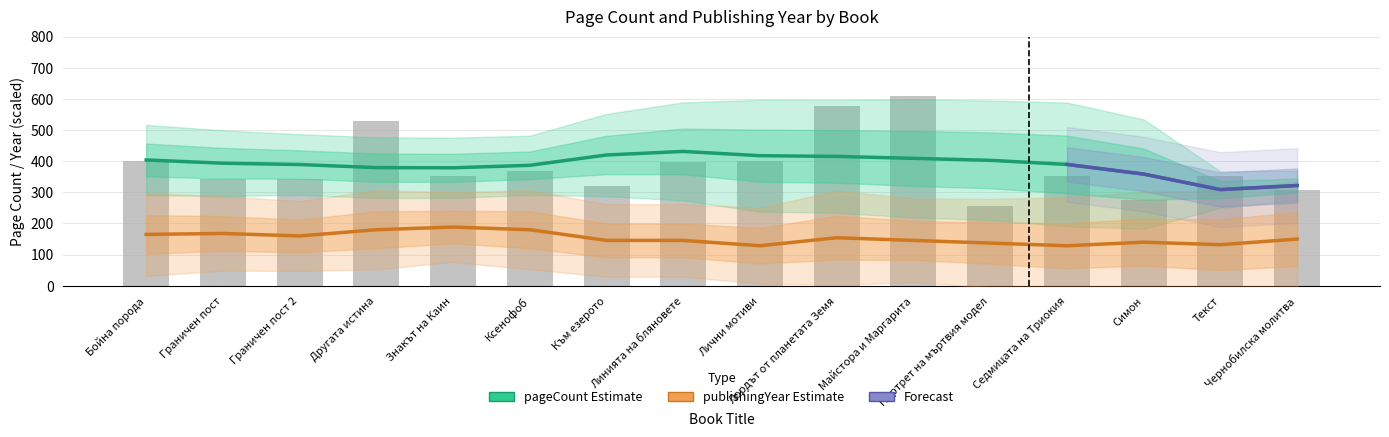

What is the label of the 12th bar from the right?

Знакът на Каин